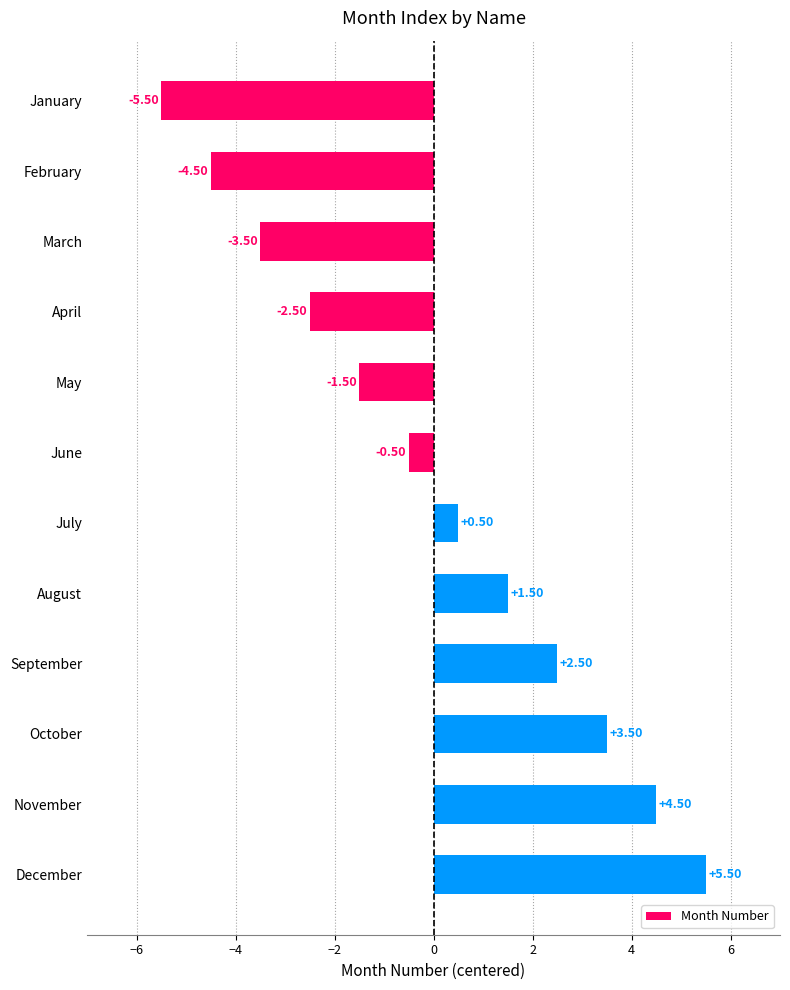

Approximately how many times larger is the value at November compared to September?

1.8